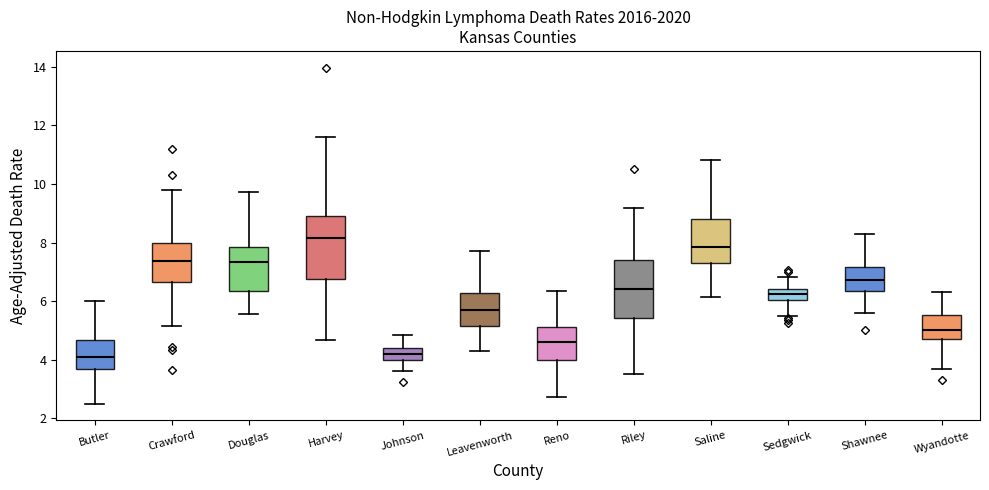

Reading left to right, transcribe this box plot: for each box, give where its median line is, the range the box spans, and where its two whiskers end, as read against the y-axis. The values are not printed on the chart, so give them approximately, as read against the axis.

Butler: median 4.0, box 3.6 to 4.6, whiskers 2.4 to 6.0
Crawford: median 7.4, box 6.6 to 8.0, whiskers 5.2 to 9.8
Douglas: median 7.4, box 6.4 to 7.8, whiskers 5.6 to 9.8
Harvey: median 8.2, box 6.8 to 9.0, whiskers 4.6 to 11.6
Johnson: median 4.2, box 4.0 to 4.4, whiskers 3.6 to 4.8
Leavenworth: median 5.6, box 5.2 to 6.2, whiskers 4.4 to 7.8
Reno: median 4.6, box 4.0 to 5.2, whiskers 2.8 to 6.4
Riley: median 6.4, box 5.4 to 7.4, whiskers 3.6 to 9.2
Saline: median 7.8, box 7.2 to 8.8, whiskers 6.2 to 10.8
Sedgwick: median 6.2, box 6.0 to 6.4, whiskers 5.4 to 6.8
Shawnee: median 6.8, box 6.4 to 7.2, whiskers 5.6 to 8.2
Wyandotte: median 5.0, box 4.6 to 5.6, whiskers 3.6 to 6.2